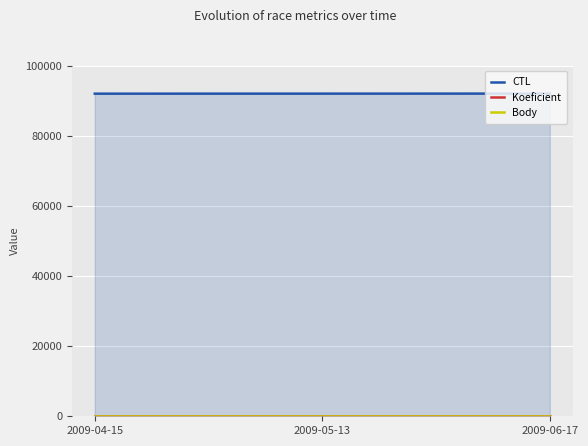

At which label does CTL first exceed 92110?

2009-06-17